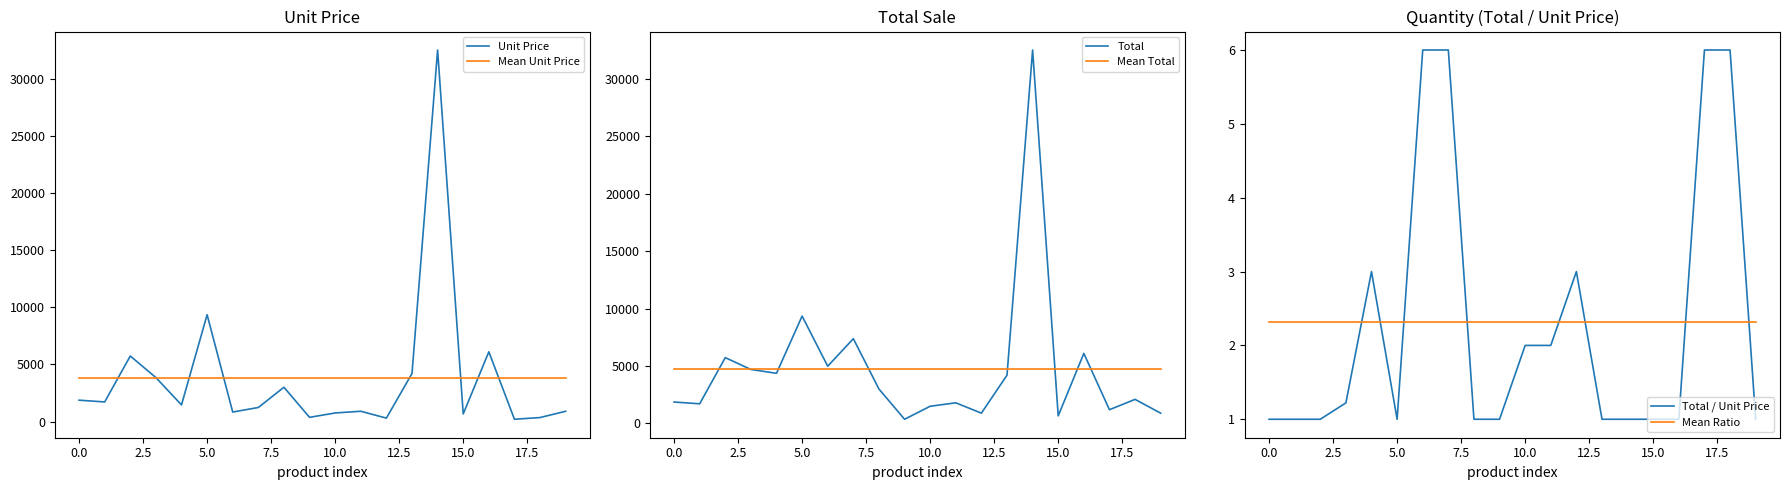

What is the highest value of the Mean Unit Price series?

3813.1